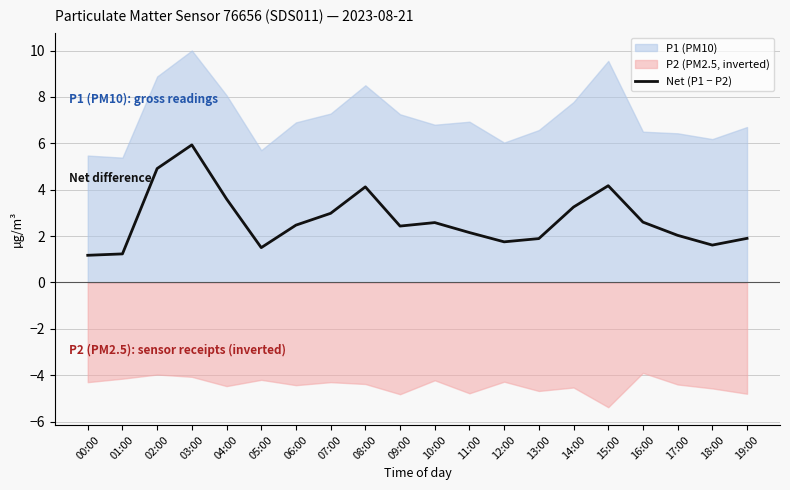

List the labels in order of value, smallest first.

00:00, 01:00, 05:00, 18:00, 12:00, 13:00, 19:00, 17:00, 11:00, 09:00, 06:00, 10:00, 16:00, 07:00, 14:00, 04:00, 08:00, 15:00, 02:00, 03:00